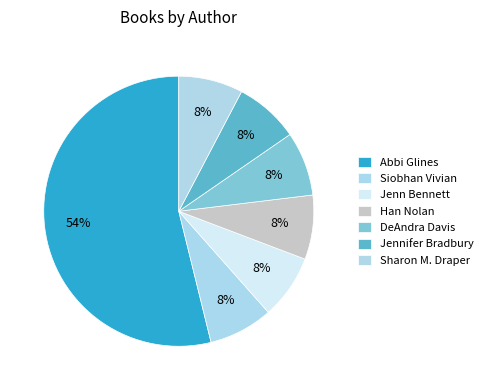

Does Abbi Glines represent more than half of the total?

Yes